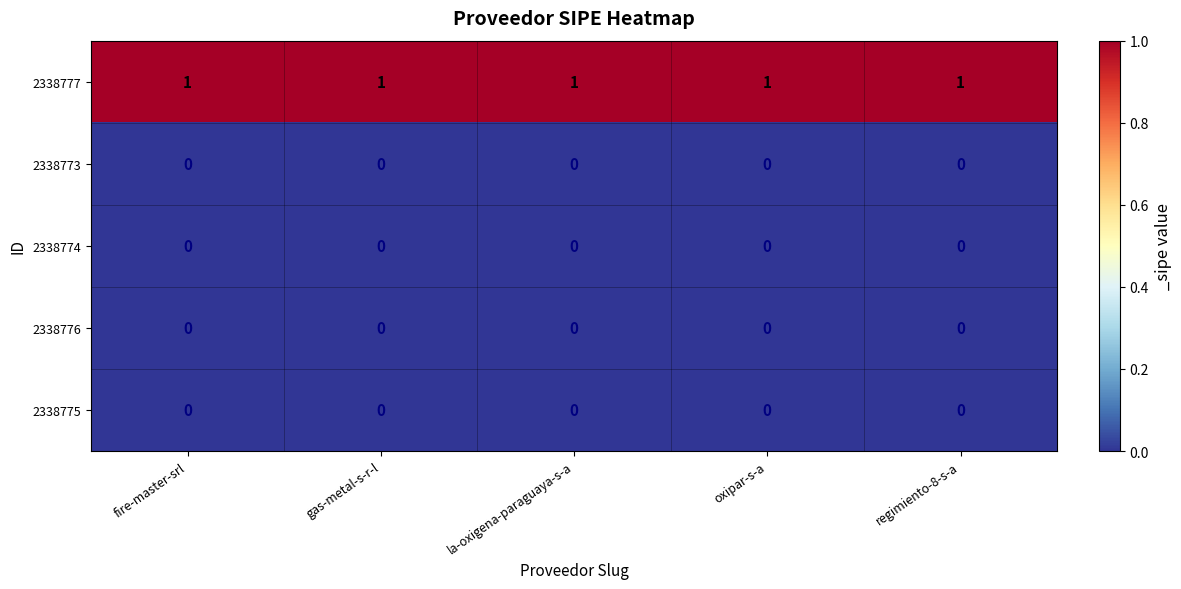

Is the value of 2338776 at fire-master-srl greater than the value of 2338777 at la-oxigena-paraguaya-s-a?

No